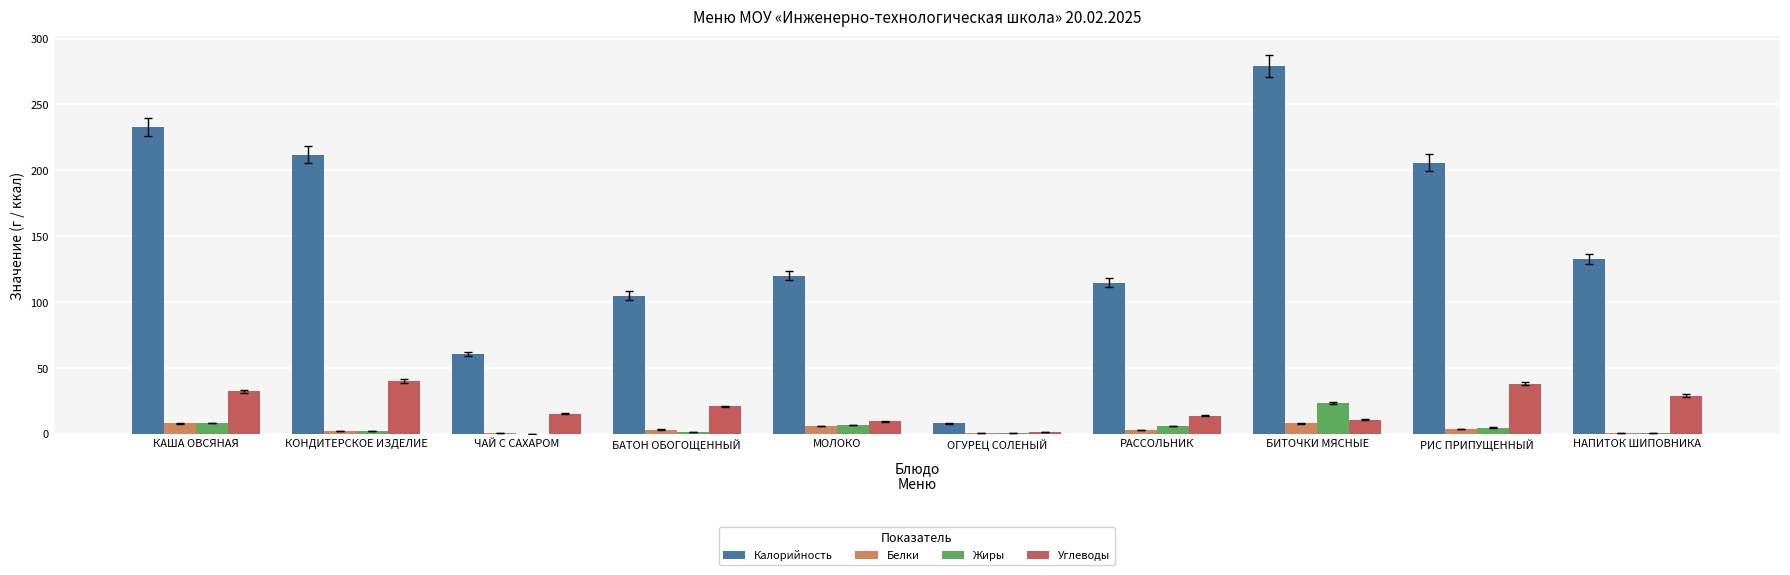

At which category is the sum across all series the highest?

БИТОЧКИ МЯСНЫЕ